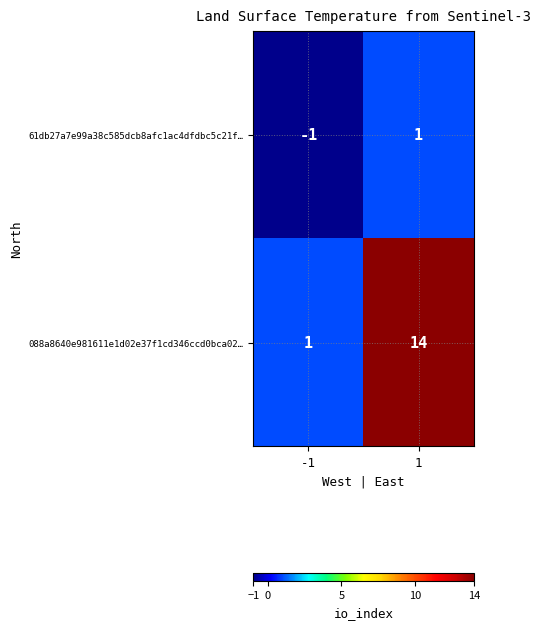

What is the average value of the 088a8640e981611e1d02e37f1cd346ccd0bca02… series?

8